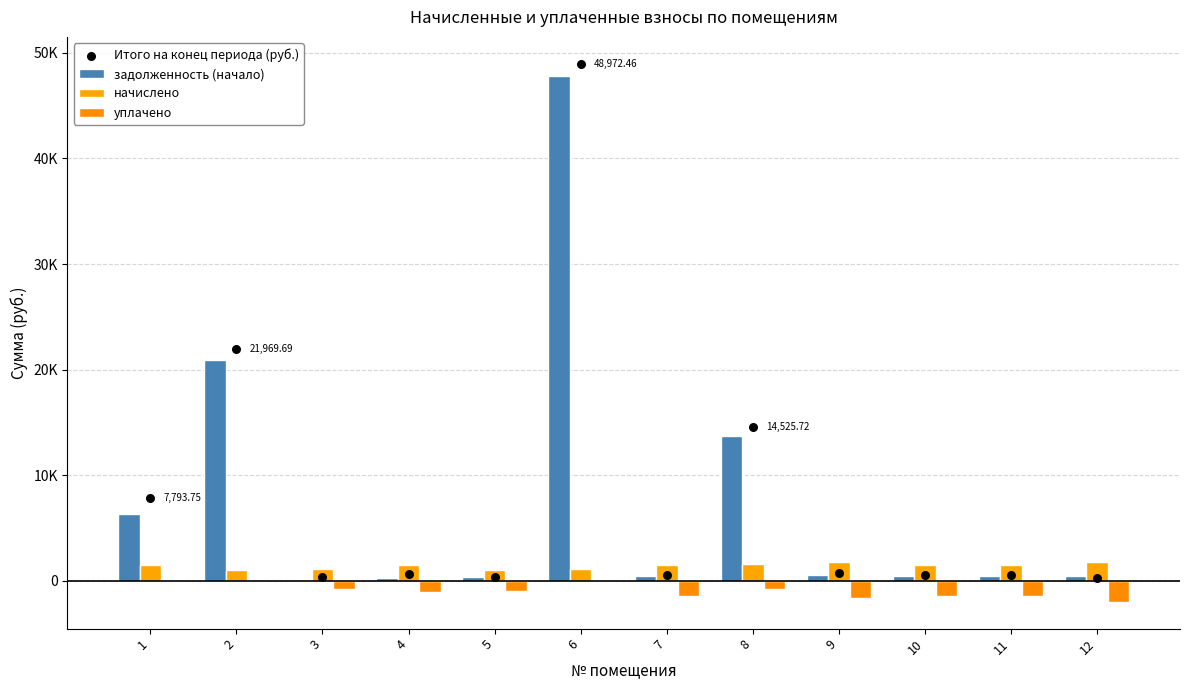

Which series contains the highest Y value?

Итого на конец периода (руб.)